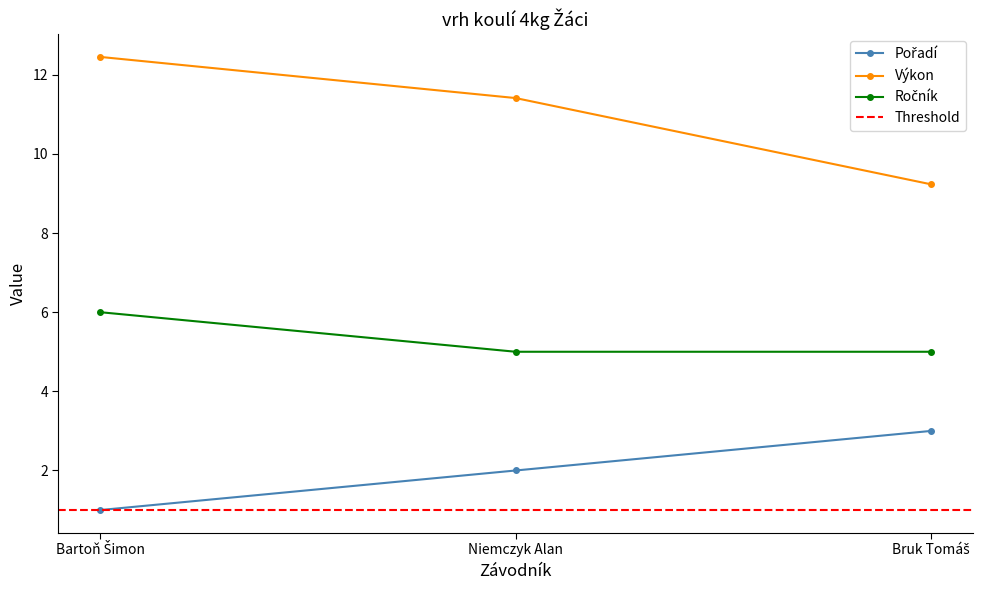

At how many categories does at least one series exceed 10?

2